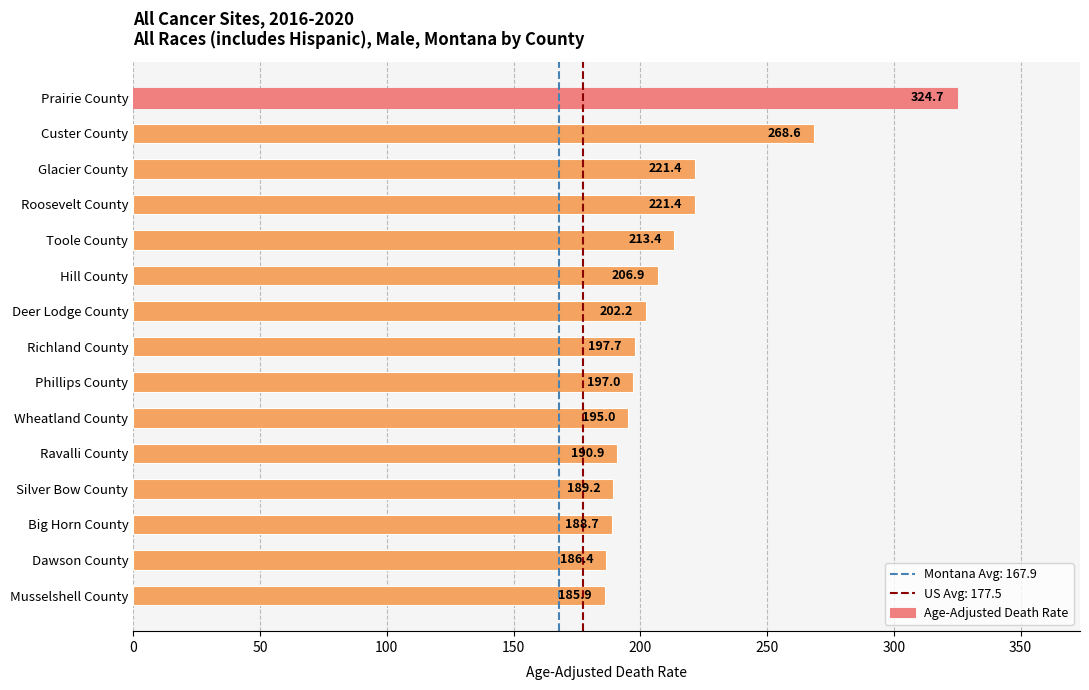

What is the sum of the values at Toole County and Prairie County?

538.1